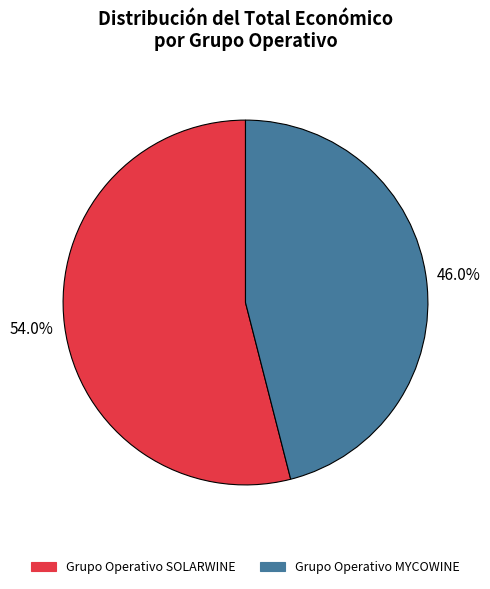

Count the number of slices in the pie.

2